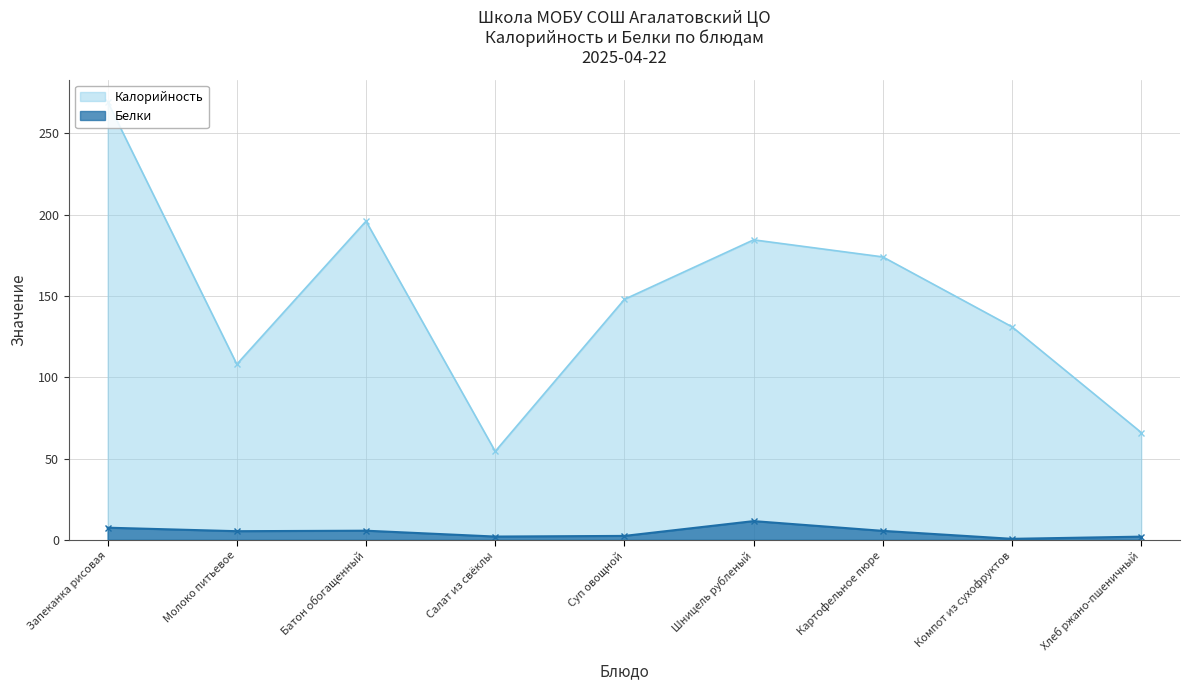

At which category does the chart reach its peak across all series?

Запеканка рисовая